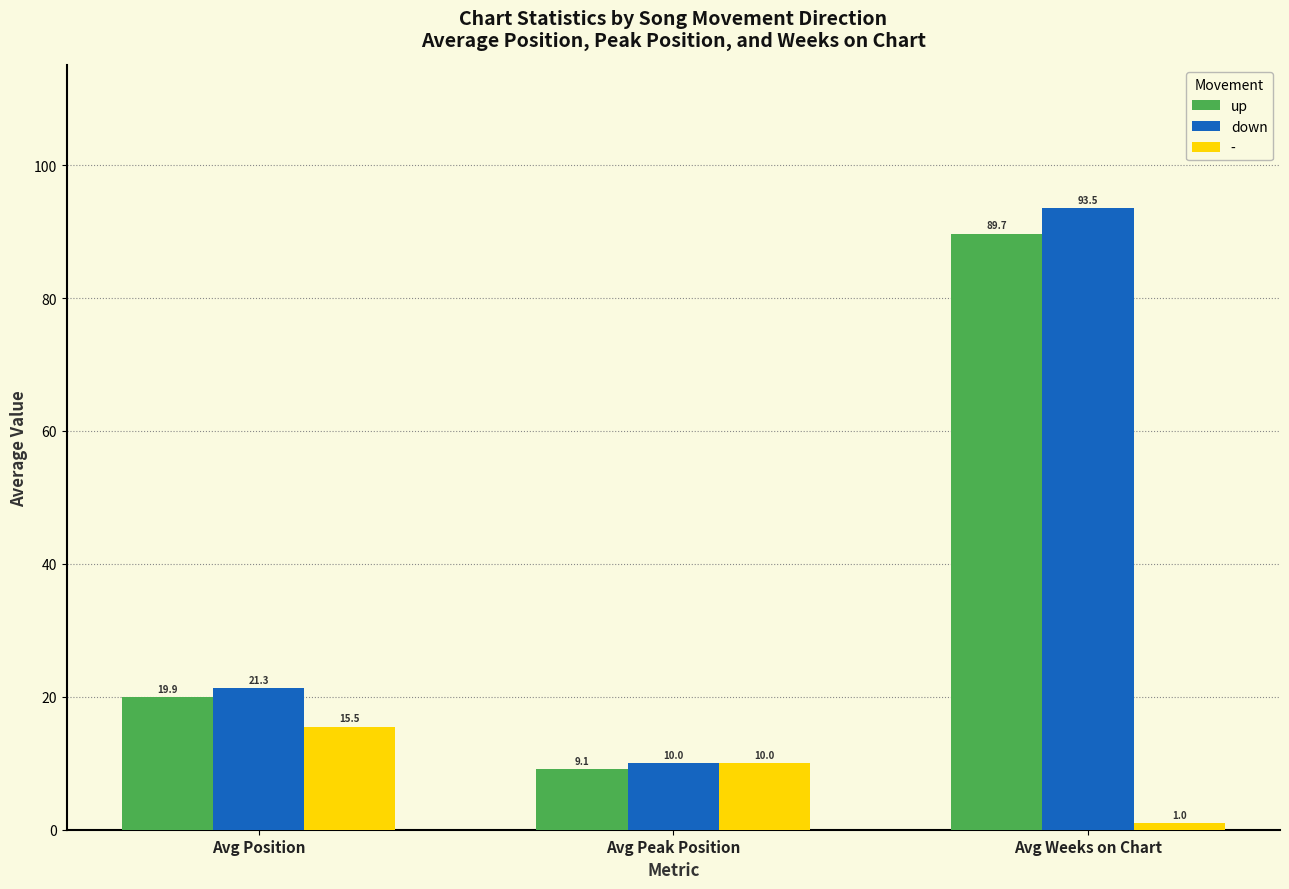

List the labels in order of up value, largest first.

Avg Weeks on Chart, Avg Position, Avg Peak Position